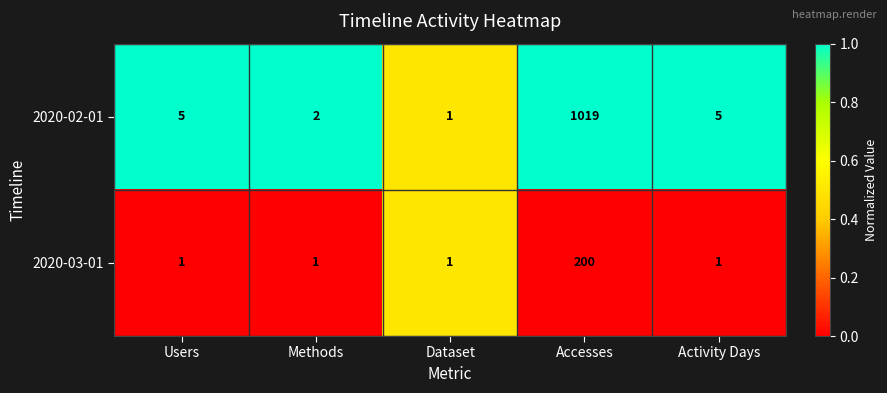

Reading right to left, transcribe all the data shown in this chart.

2020-02-01: 5	1019	1	2	5
2020-03-01: 1	200	1	1	1